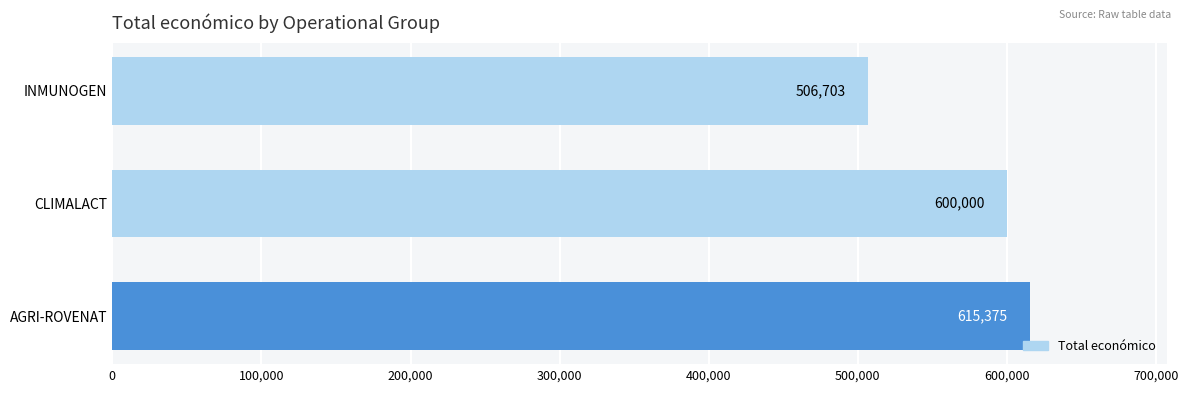

At which category does the chart reach its peak across all series?

AGRI-ROVENAT